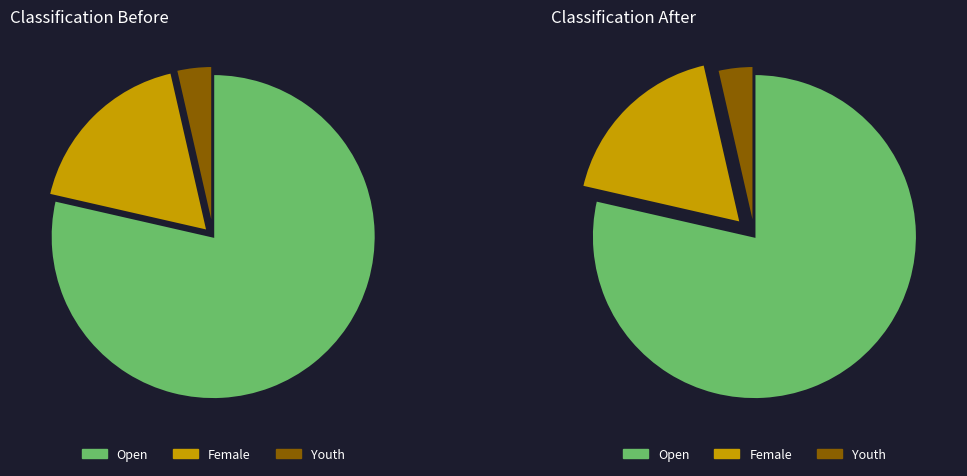

To the nearest percent, what portion does Open represent?

79%